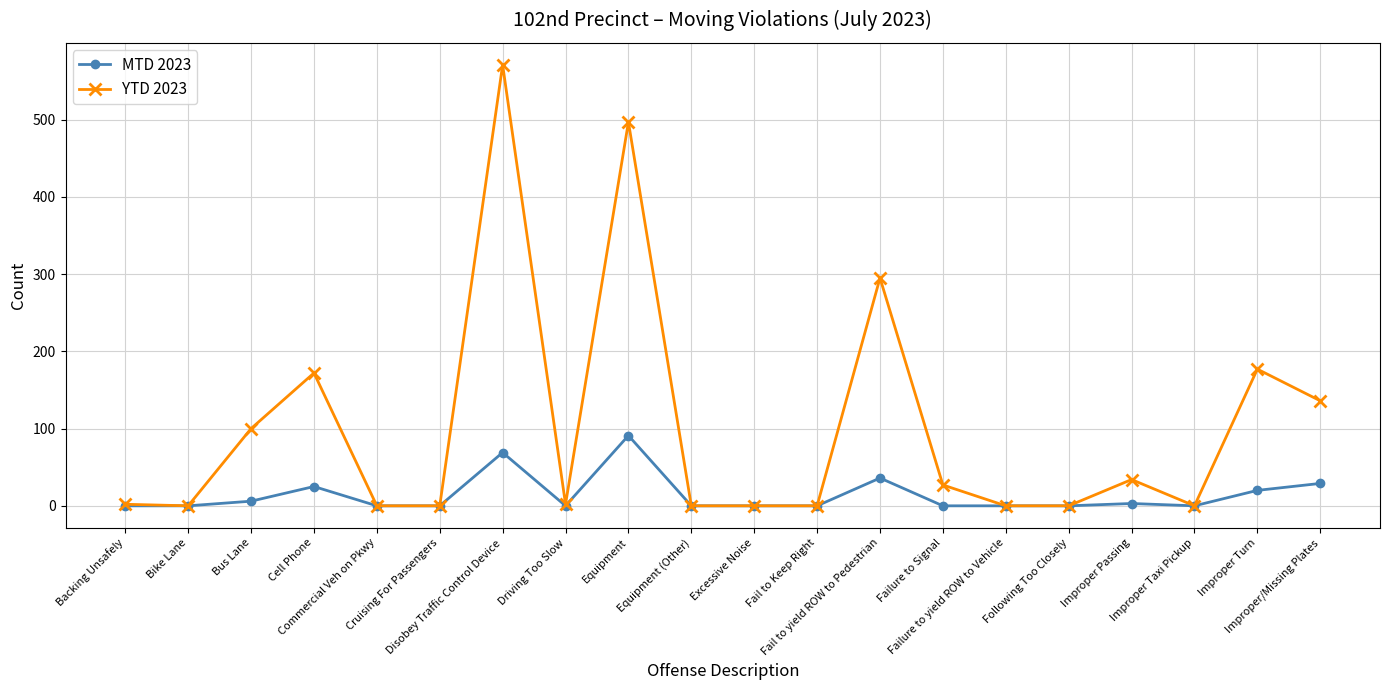

At which label is YTD 2023 closest to 285?

Fail to yield ROW to Pedestrian